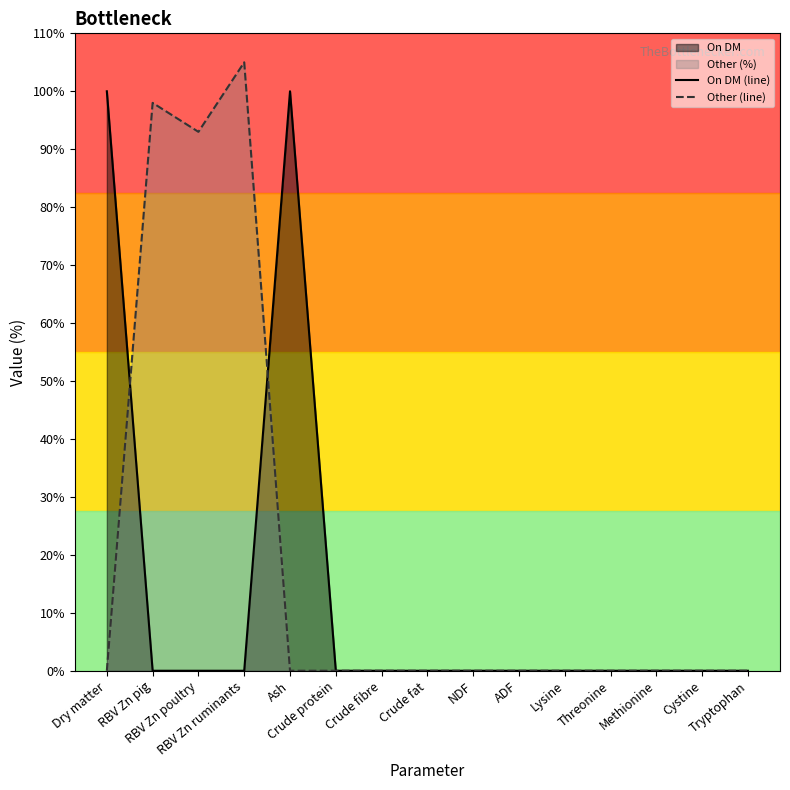

How many lines are shown in the chart?

2